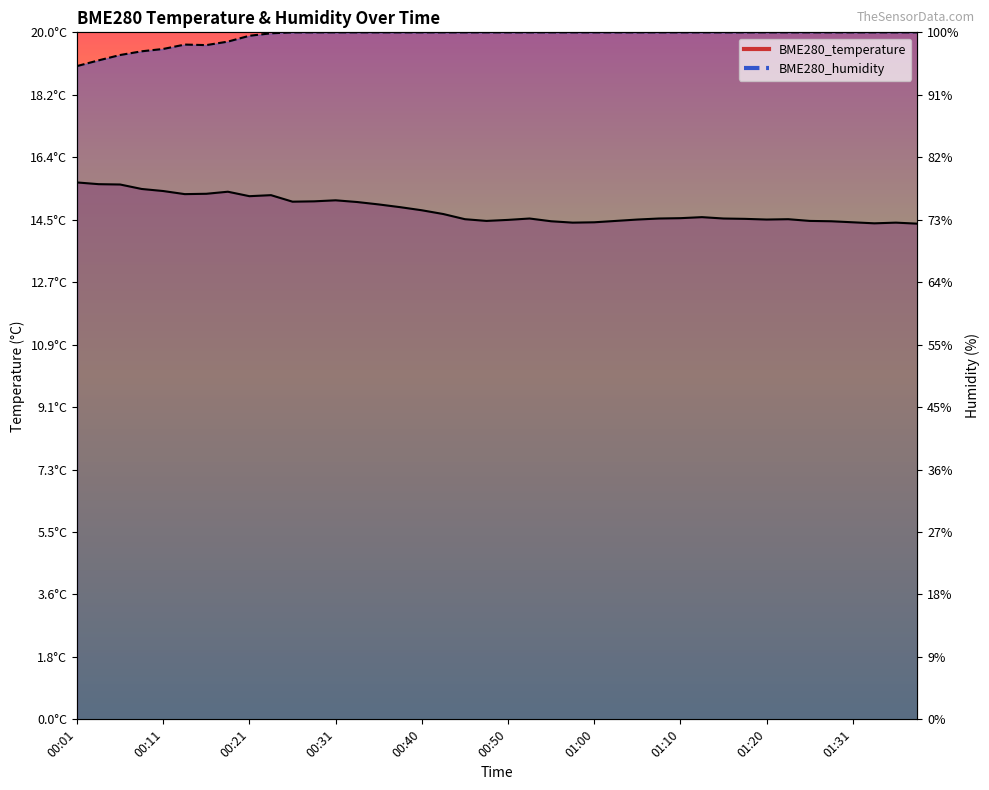

Which series has the largest range (max minus min)?

BME280_temperature